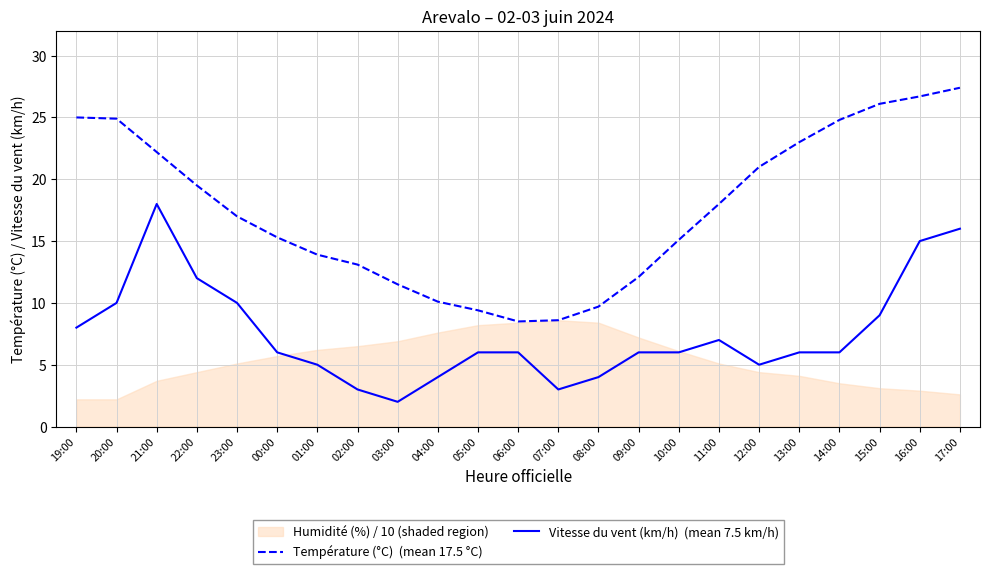

What is the label of the 16th point from the right?

02:00